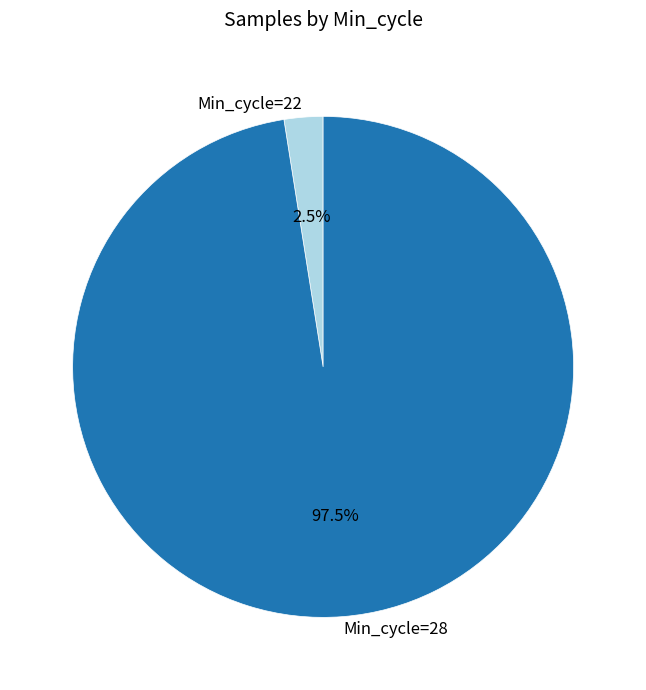

What is the smallest slice in the pie chart?

Min_cycle=22